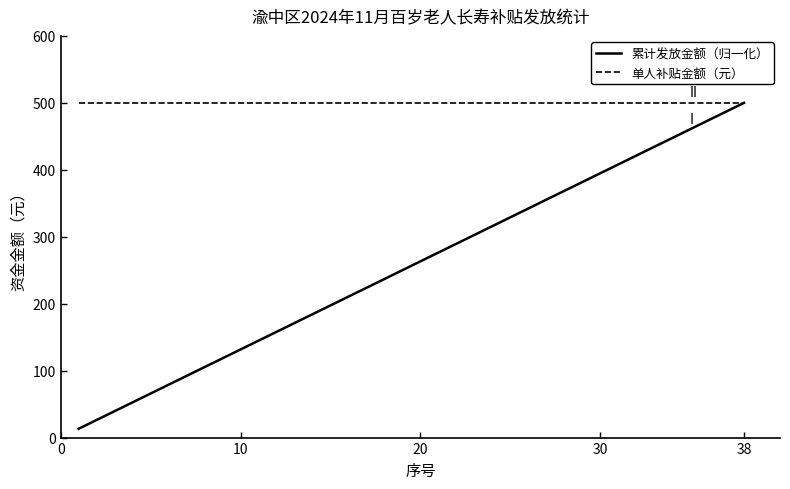

Which series has the largest range (max minus min)?

累计发放金额（归一化）